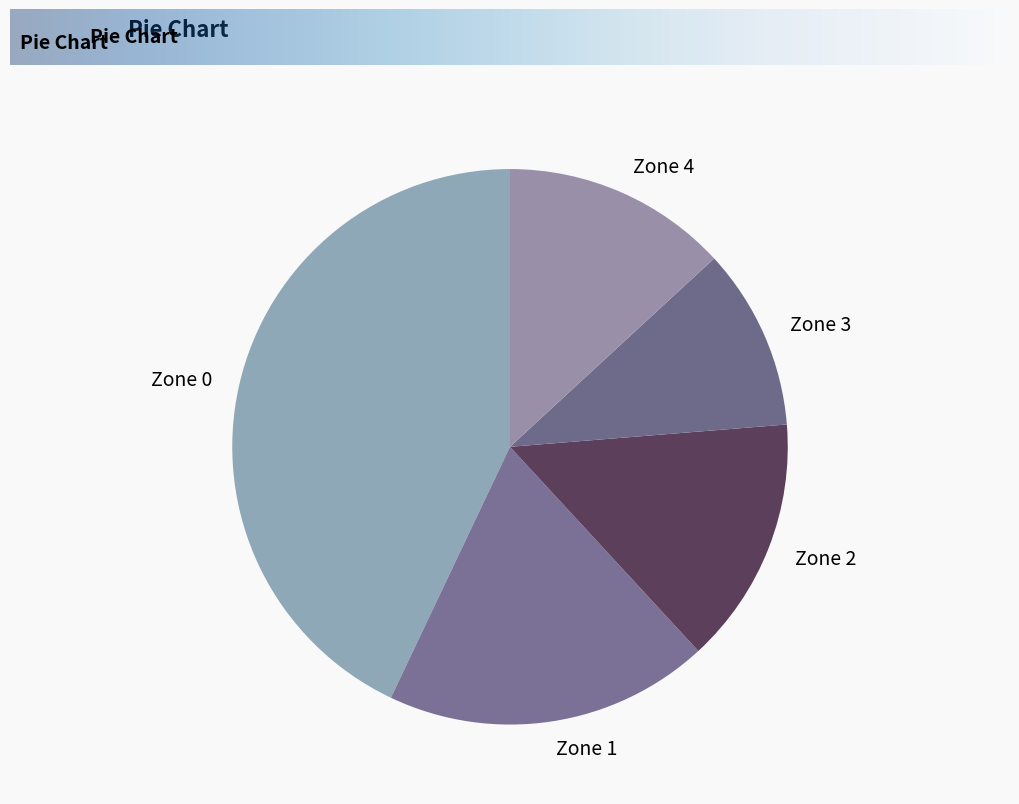

How many slices are in this pie chart?

5